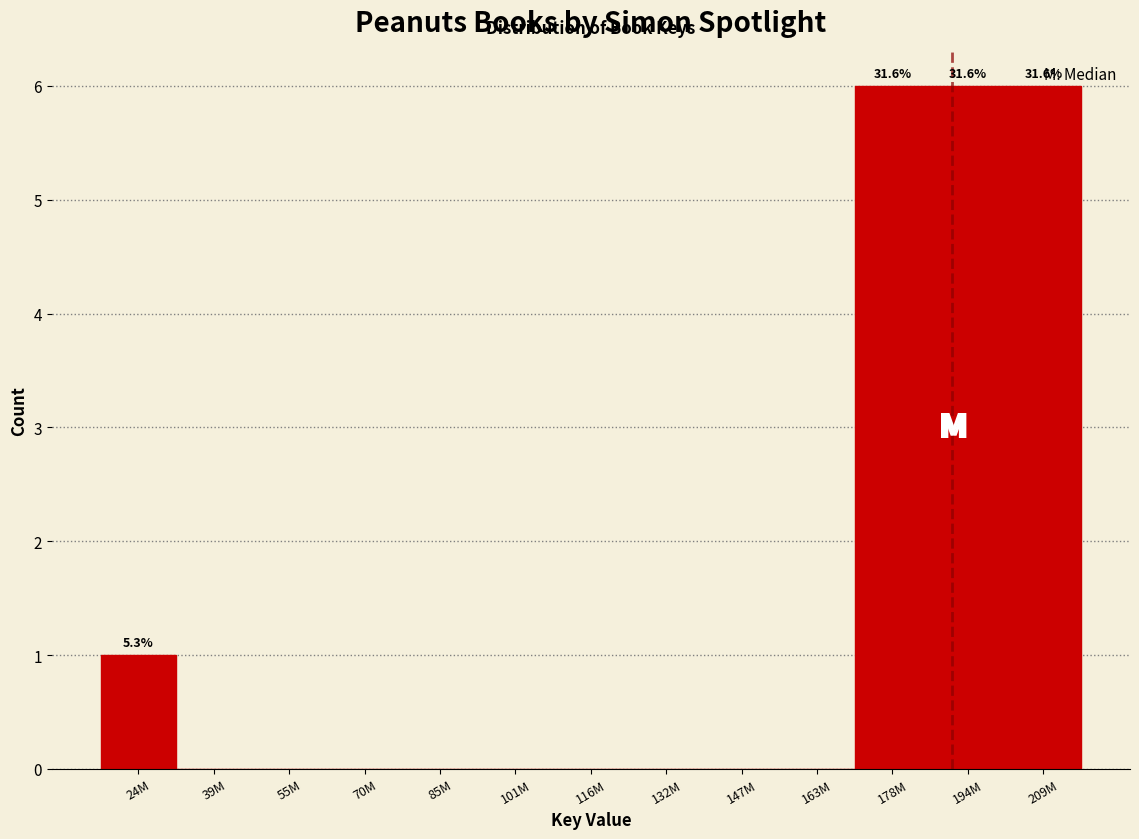

Which has a higher value, 39M or 194M?

194M